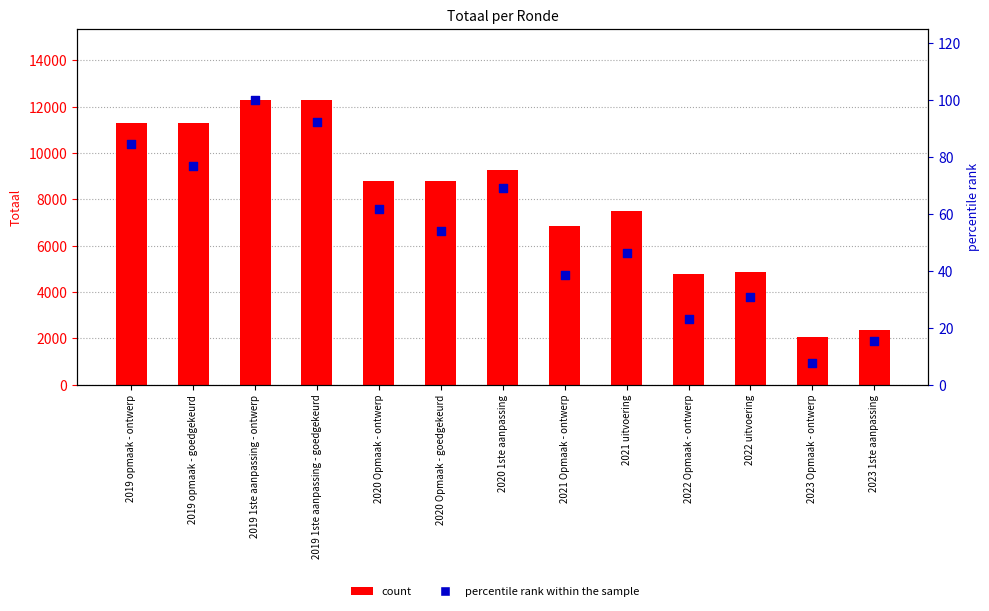

What are all the series names shown in the legend?

count, percentile rank within the sample